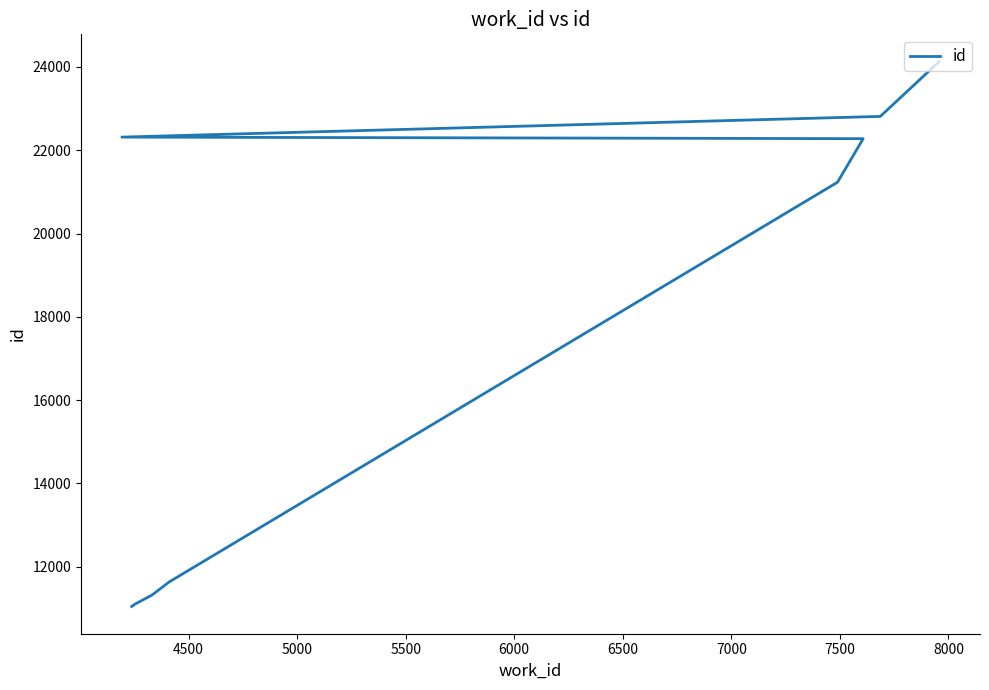

What is the value of the 7th point from the left?

22278